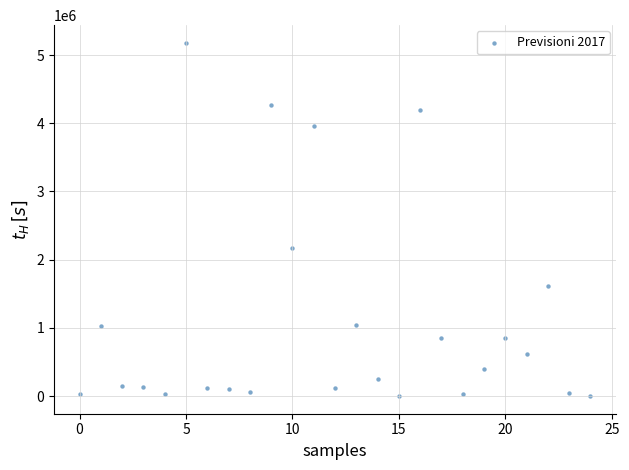

What is the range of Y values (max minus min)?

5180110.0